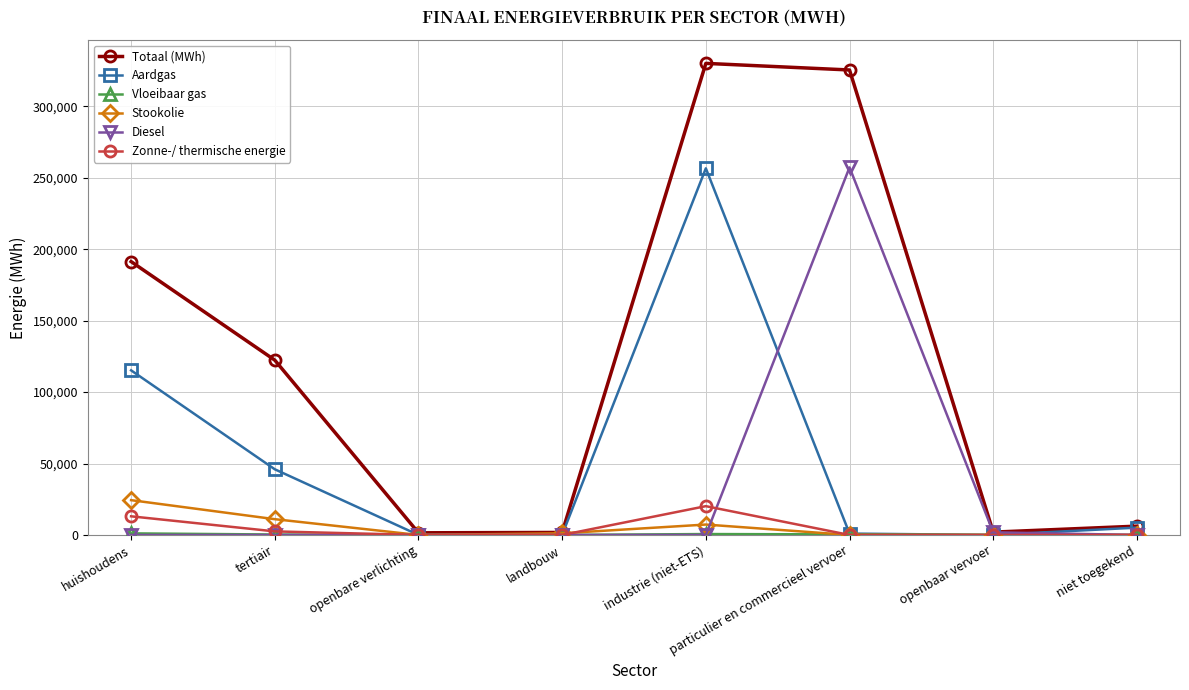

What is the maximum value shown in the chart?

330132.8